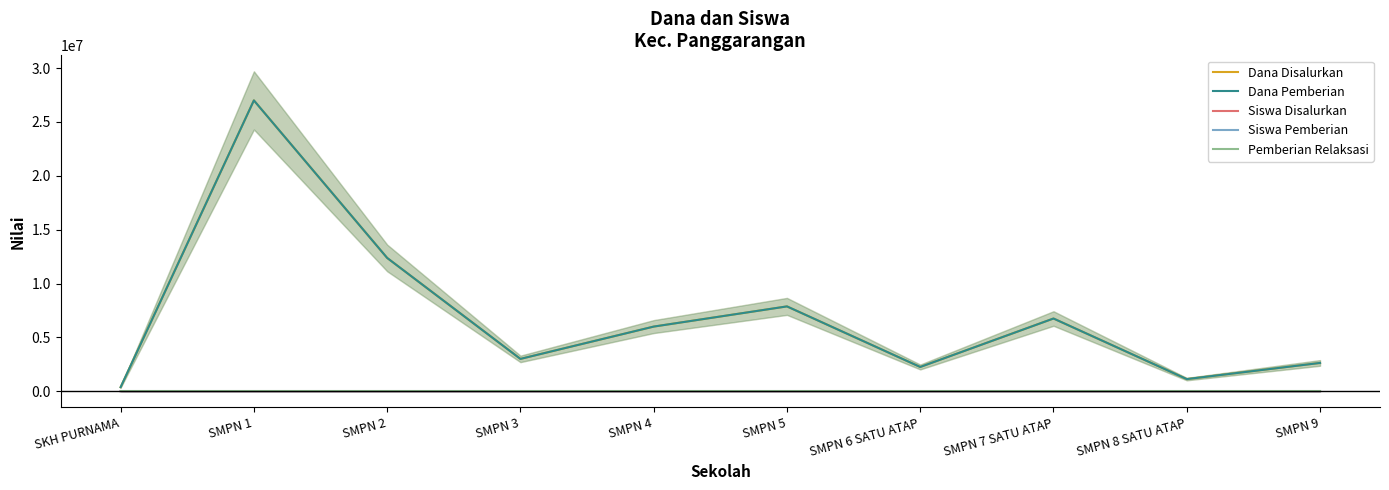

What is the difference between the maximum and second lowest values in the Siswa Pemberian series?

69